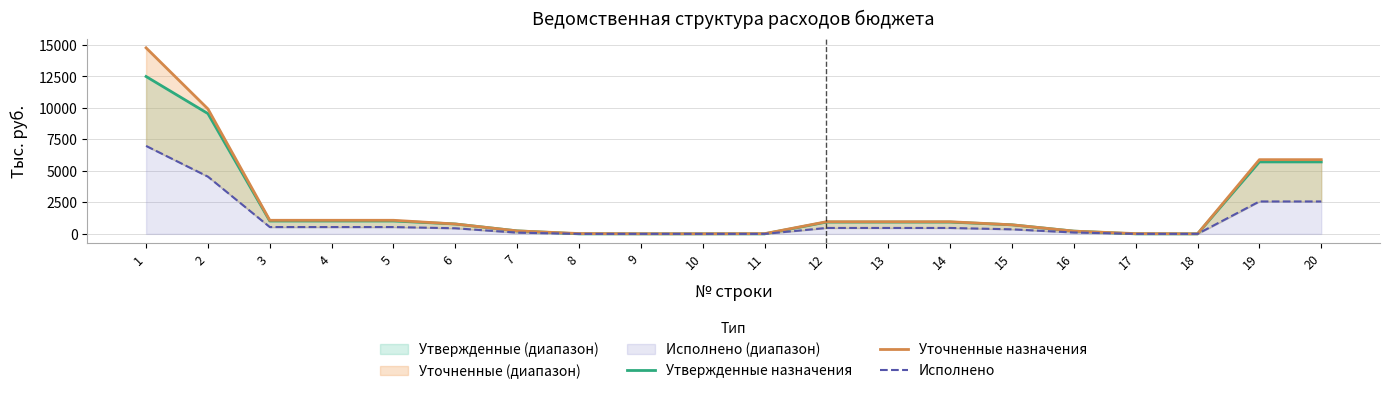

What is the difference between the maximum and minimum values in the Утвержденные назначения series?

12493.4